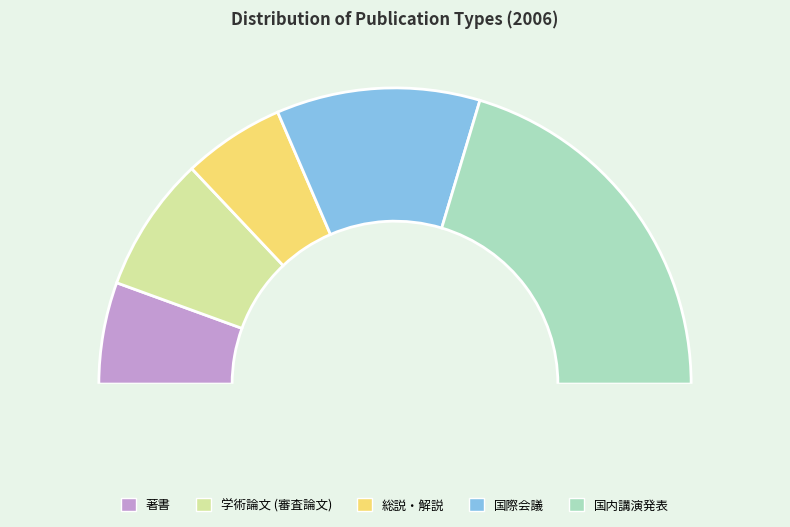

Which category has the smallest portion of the pie?

著書